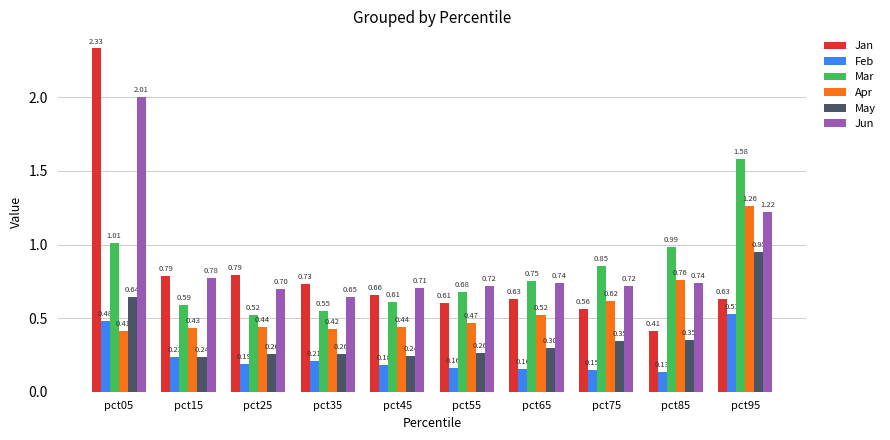

Read the Jan value at pct45.

0.7